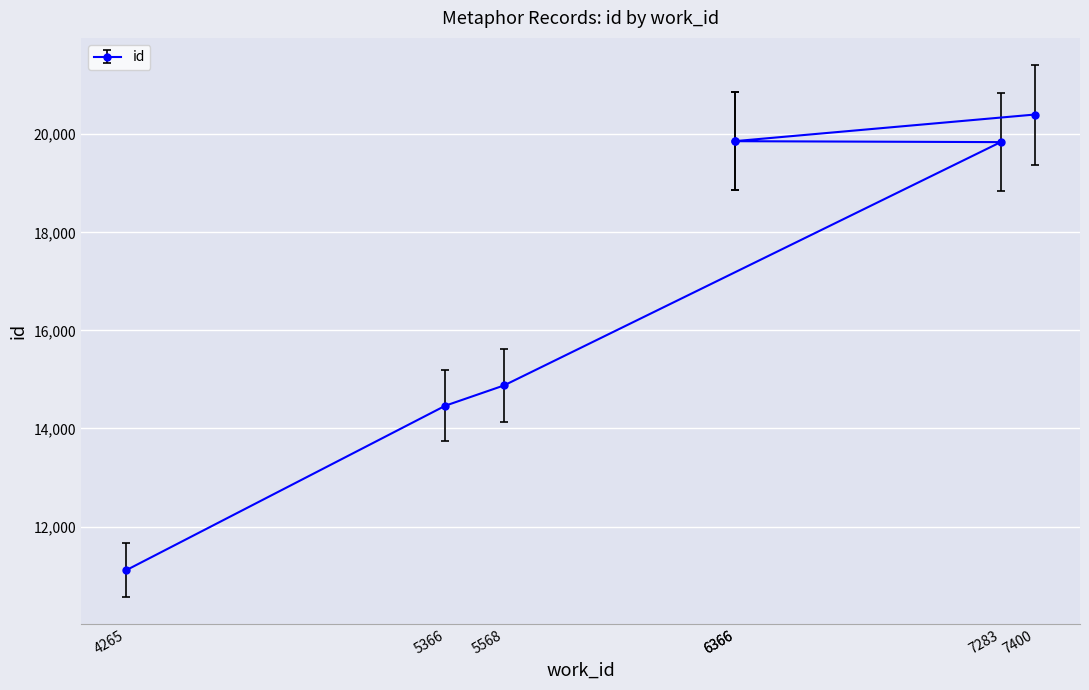

What is the change in value from 4265 to 5366?

+3184.4